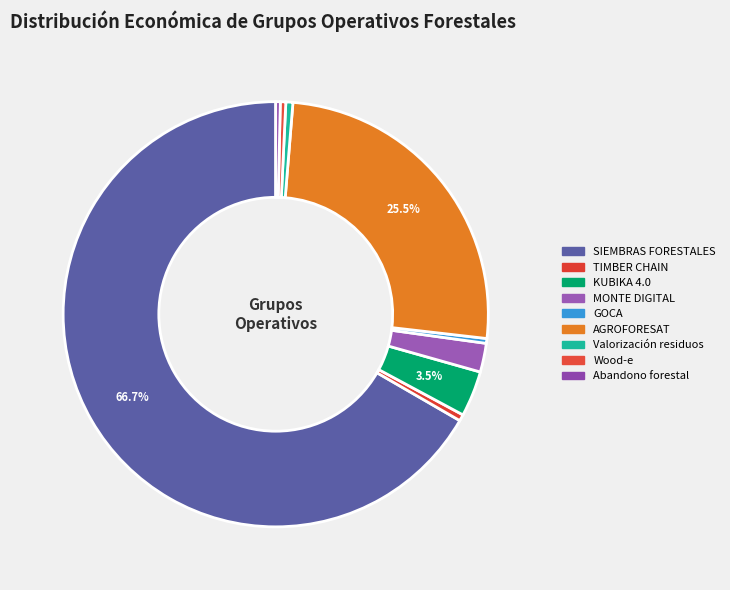

Is it true that GOCA is 0% of the pie?

True